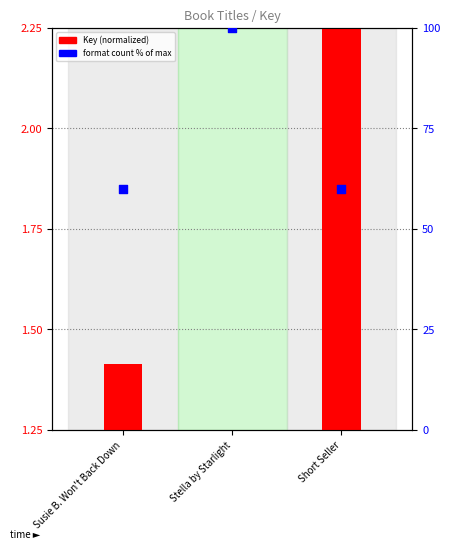

Which series has the largest total across all categories?

Format count (% of max)